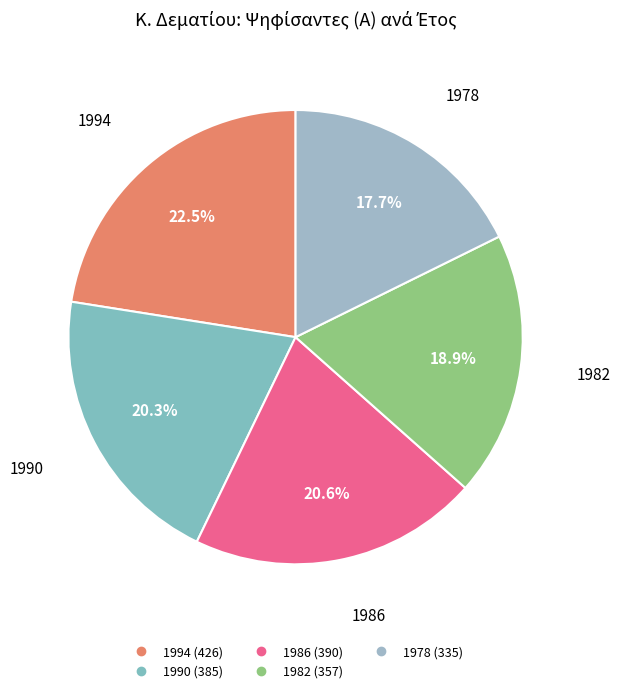

What portion of the pie excludes 1990?

79.7%